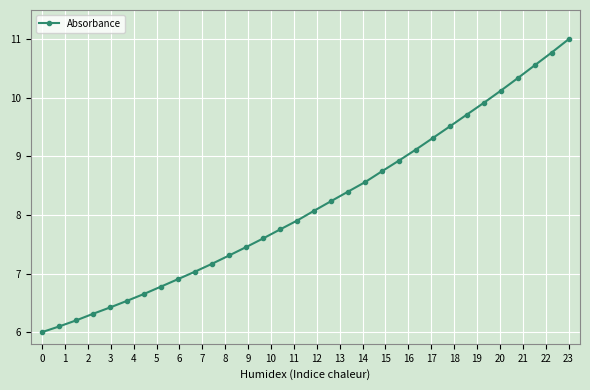

What is the greatest value displayed?

11.0